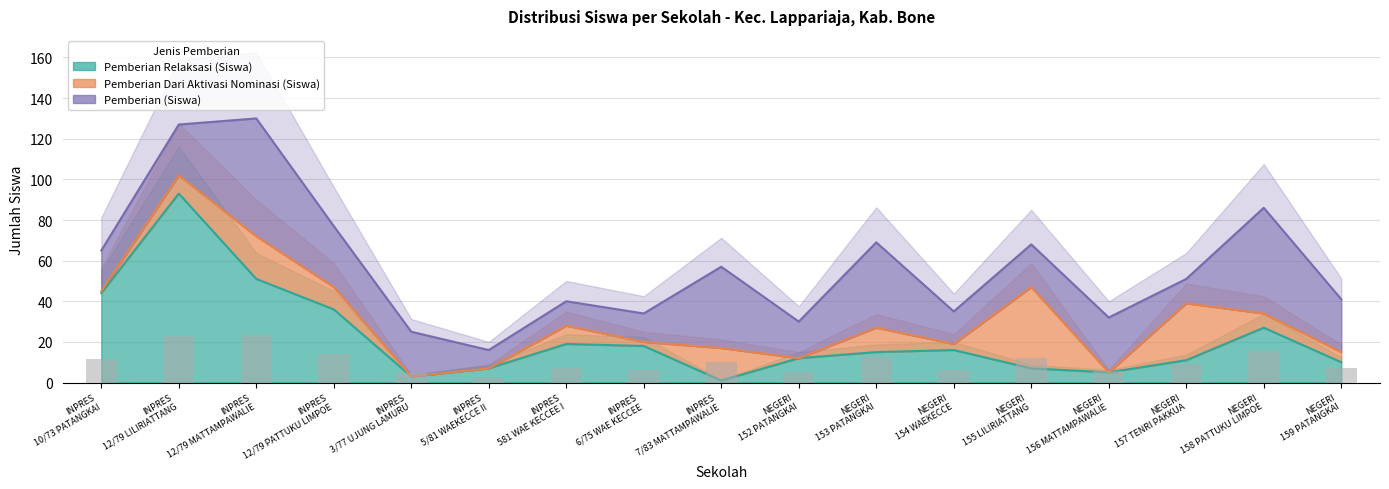

List the labels in order of Pemberian Relaksasi (Siswa) value, largest first.

SD INPRES 12/79 LILIRIATTANG, SD INPRES 12/79 MATTAMPAWALIE, SD INPRES 10/73 PATANGKAI, SD INPRES 12/79 PATTUKU LIMPOE, SD NEGERI 158 PATTUKU LIMPOE, SD INPRES 581 WAE KECCEE I, SD INPRES 6/75 WAE KECCEE, SD NEGERI 154 WAEKECCE, SD NEGERI 153 PATANGKAI, SD NEGERI 152 PATANGKAI, SD NEGERI 157 TENRI PAKKUA, SD NEGERI 159 PATANGKAI, SD INPRES 5/81 WAEKECCE II, SD NEGERI 155 LILIRIATTANG, SD NEGERI 156 MATTAMPAWALIE, SD INPRES 3/77 UJUNG LAMURU, SD INPRES 7/83 MATTAMPAWALIE